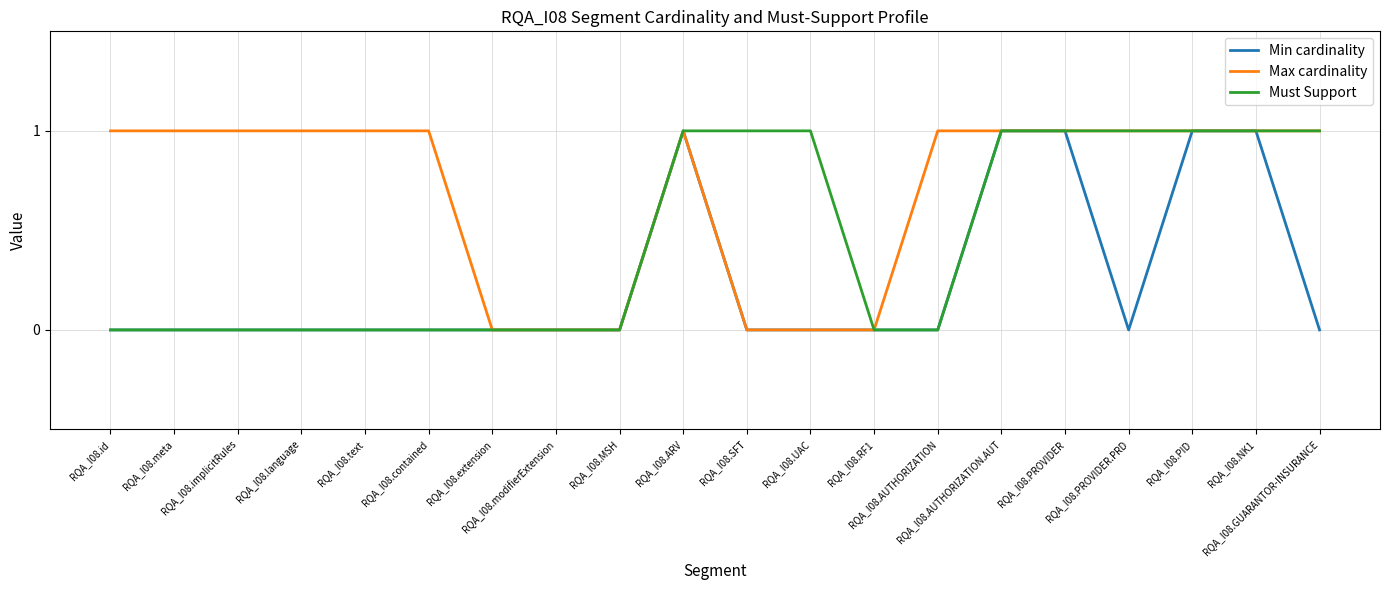

How many distinct data groups are displayed?

3